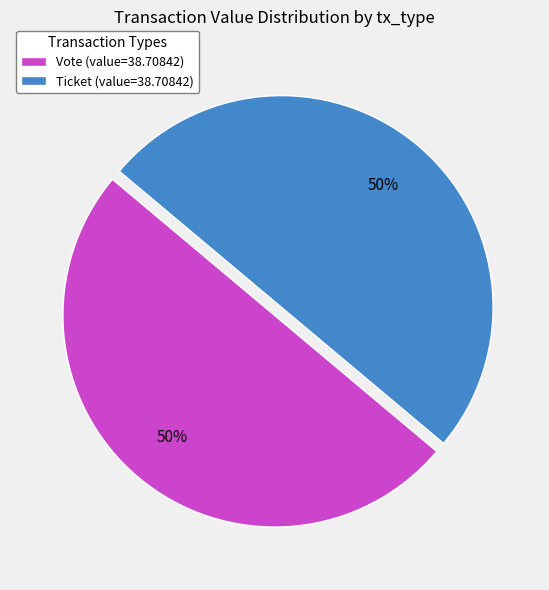

The Ticket (value=38.70842) slice represents 50% of the pie. True or false?

True